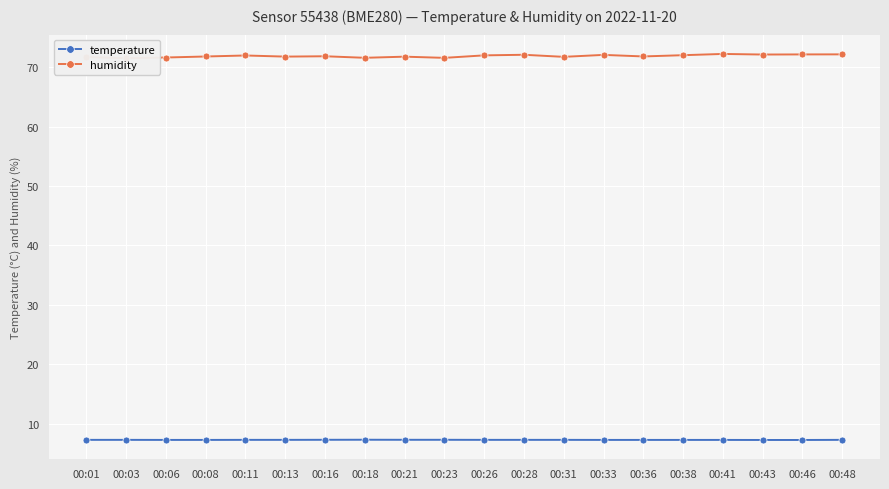

What is the sum of the humidity values at 00:31 and 00:01?

143.5